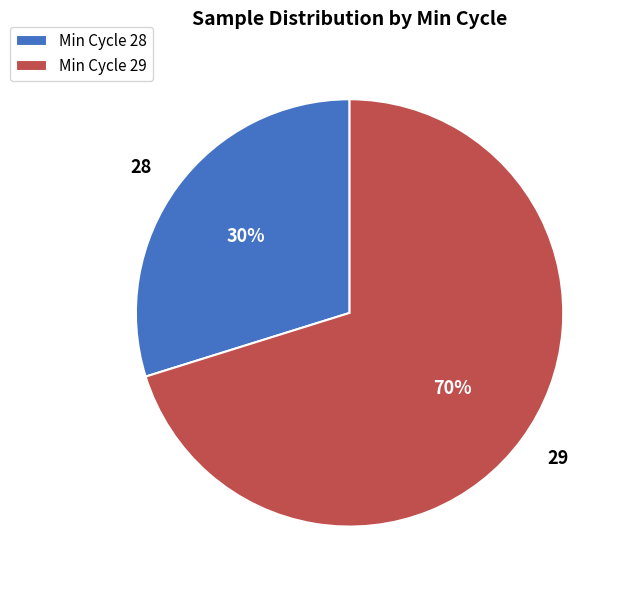

Is the sum of 28 and 29 greater than half?

Yes